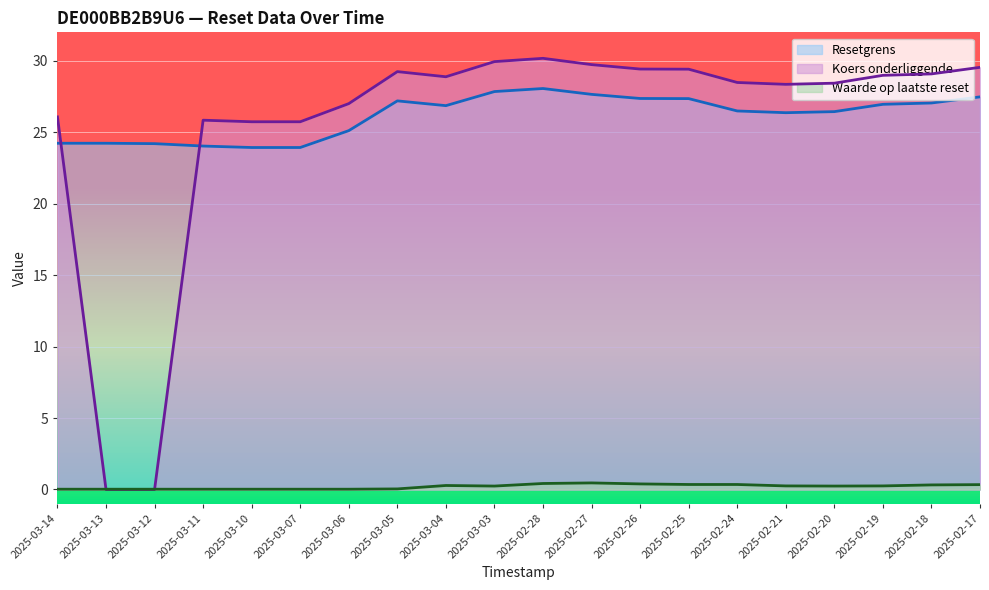

What is the total value across all series at 2025-03-03?

58.0